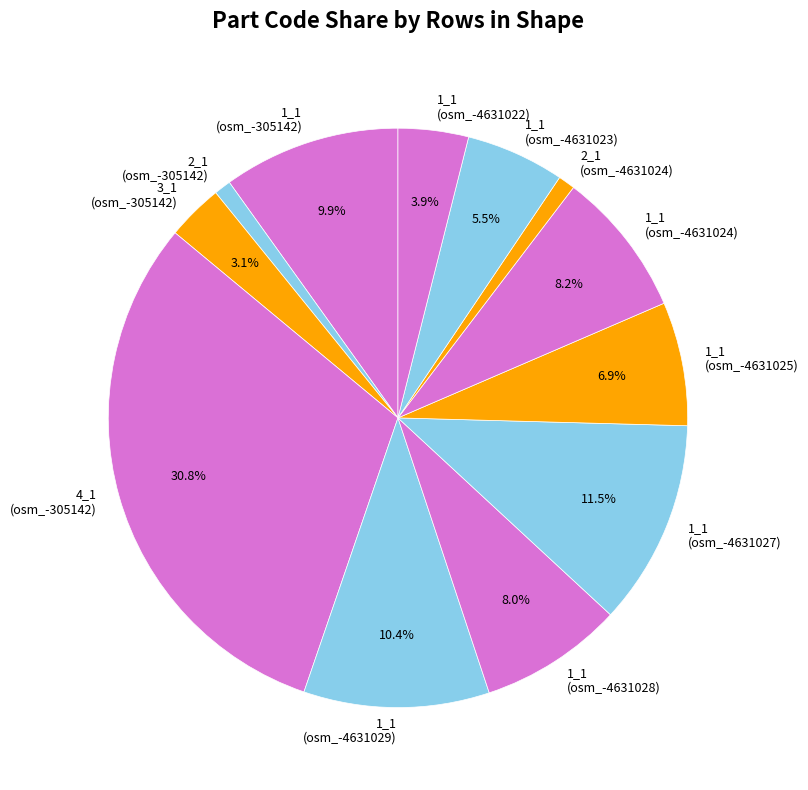

Is there any slice that represents more than half of the pie?

No